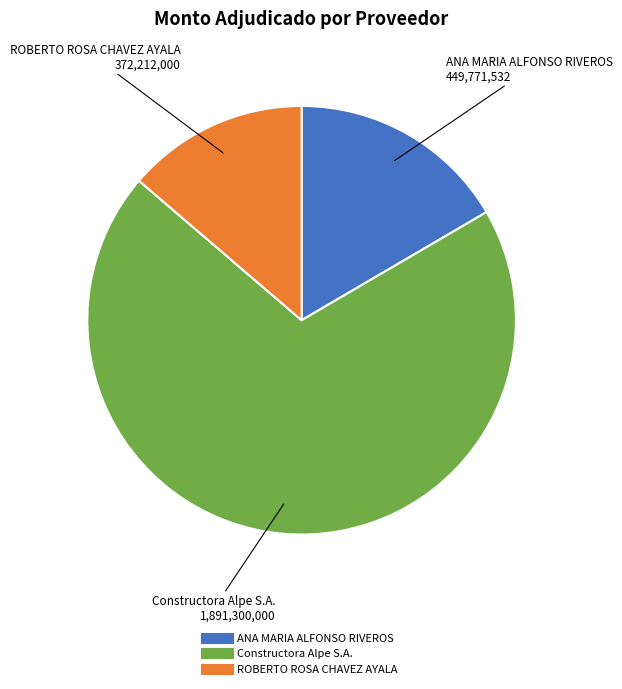

Combined, do ROBERTO ROSA CHAVEZ AYALA and Constructora Alpe S.A. account for over 50%?

Yes